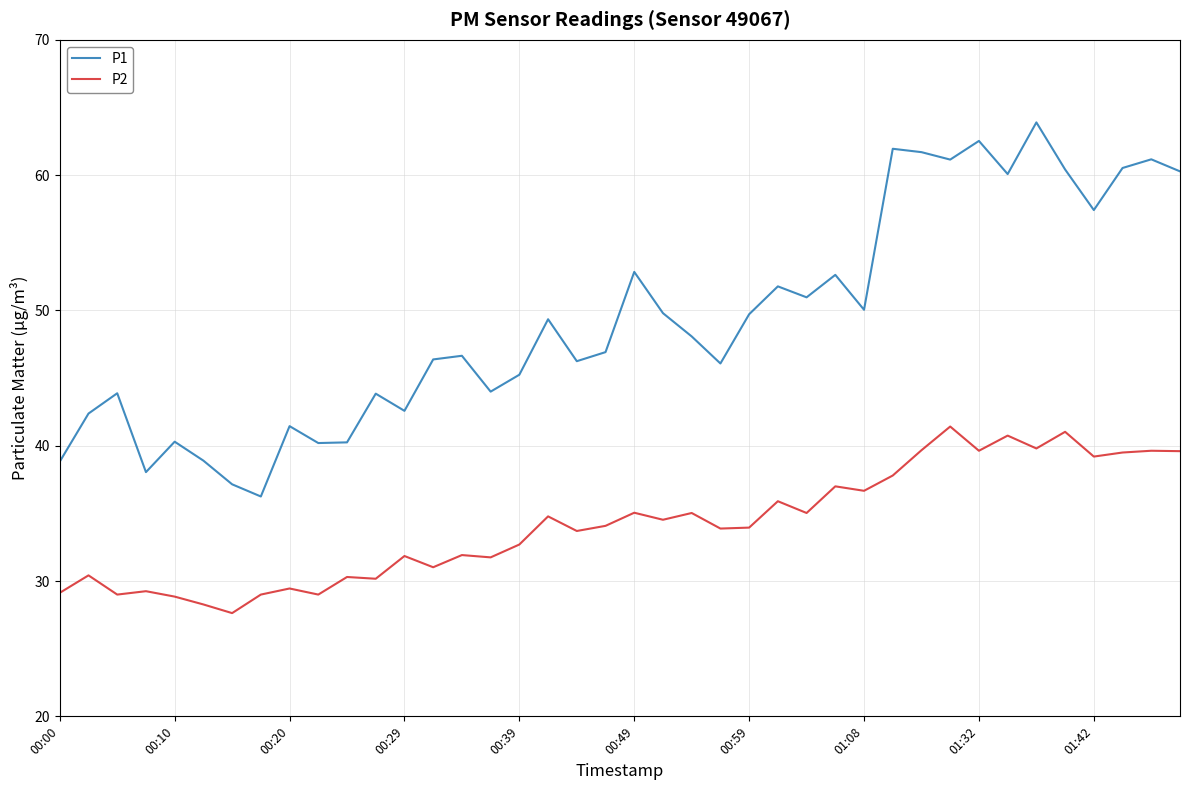

True or false: P1 and P2 cross at least once.

False